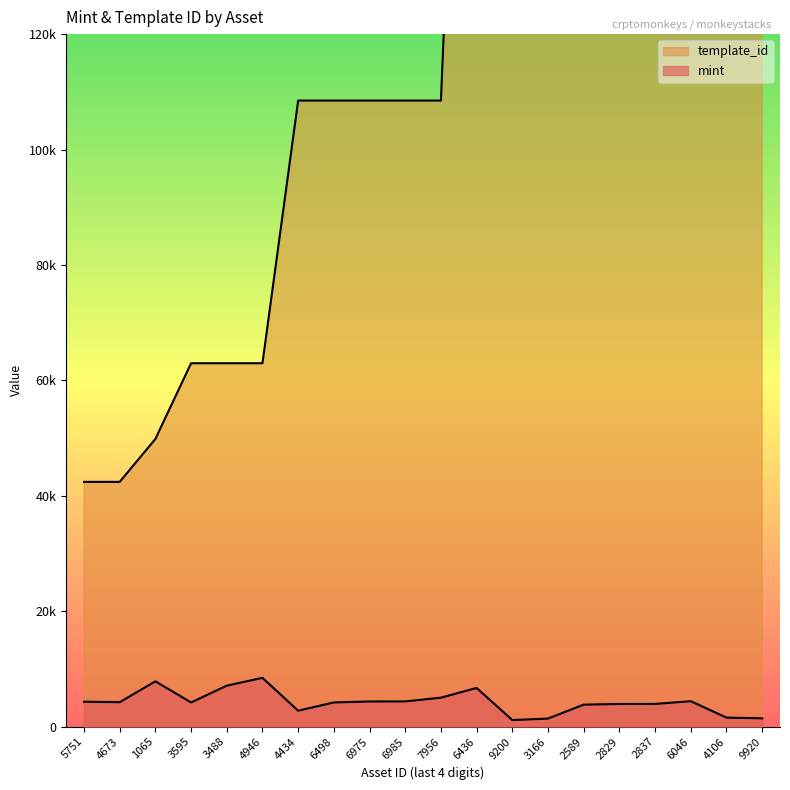

At 3488, list the series in order from largest to smallest.

template_id, mint